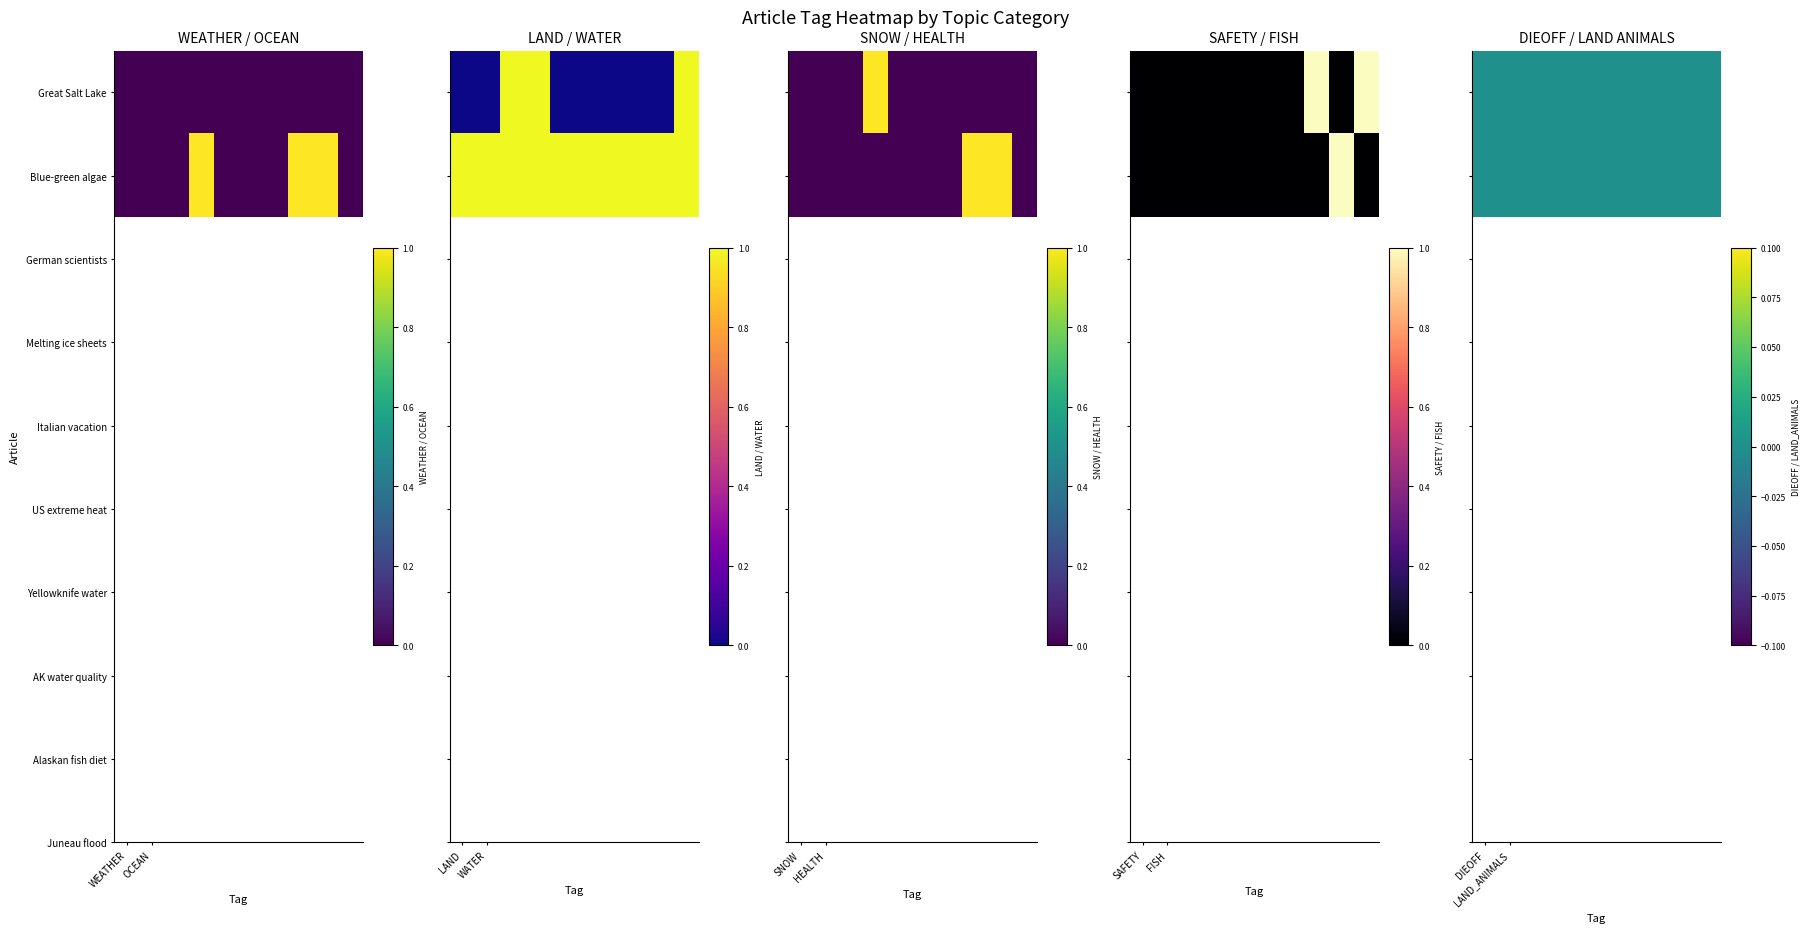

Is it true that SAFETY equals 0 at 4?

True